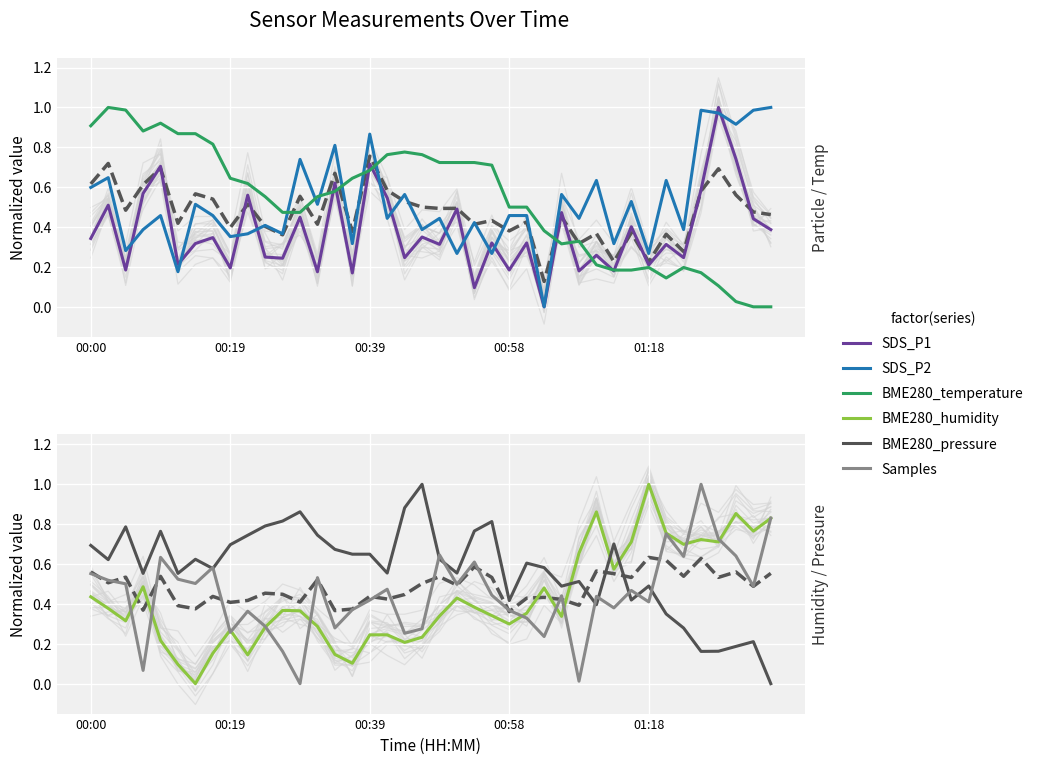

How many lines are shown in the chart?

6